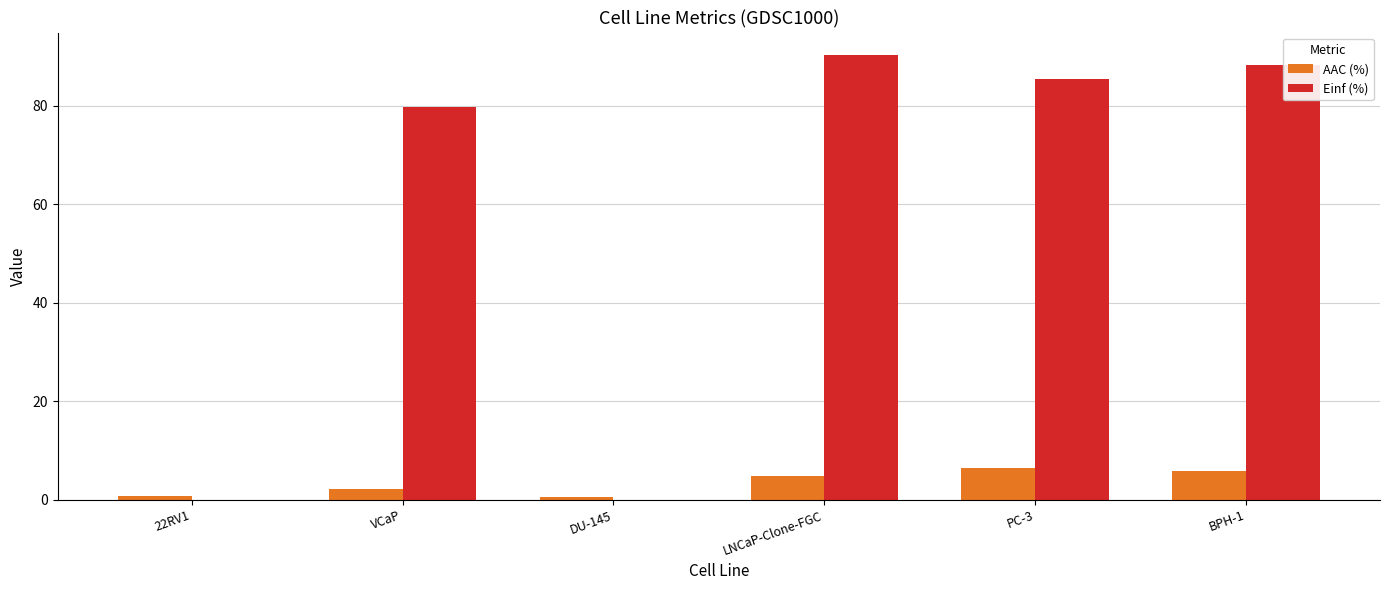

The AAC (%) series shows 0.6 at DU-145. True or false?

True